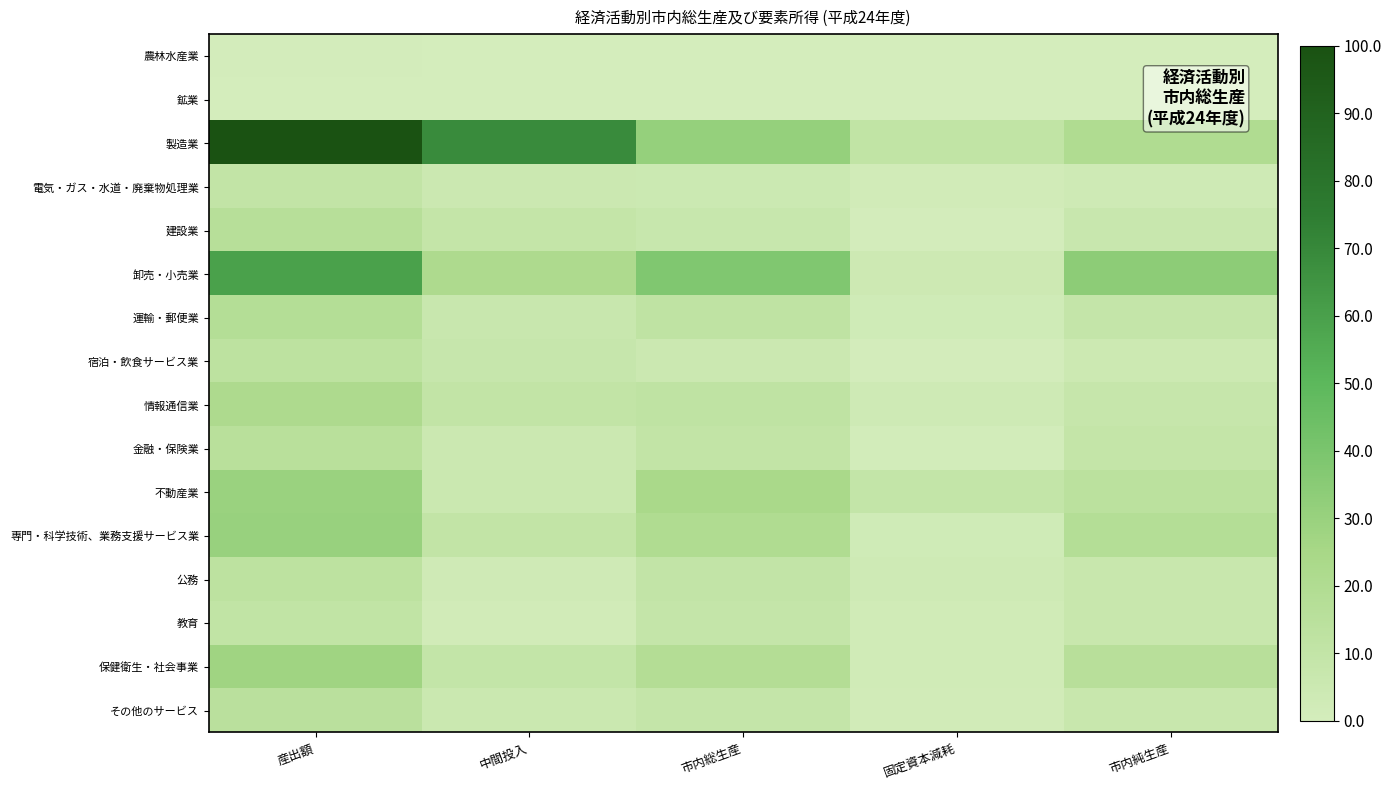

List the series in order of their peak value, highest first.

製造業, 卸売・小売業, 専門・科学技術、業務支援サービス業, 不動産業, 保健衛生・社会事業, 情報通信業, 運輸・郵便業, 建設業, 金融・保険業, その他のサービス, 公務, 宿泊・飲食サービス業, 教育, 電気・ガス・水道・廃棄物処理業, 農林水産業, 鉱業